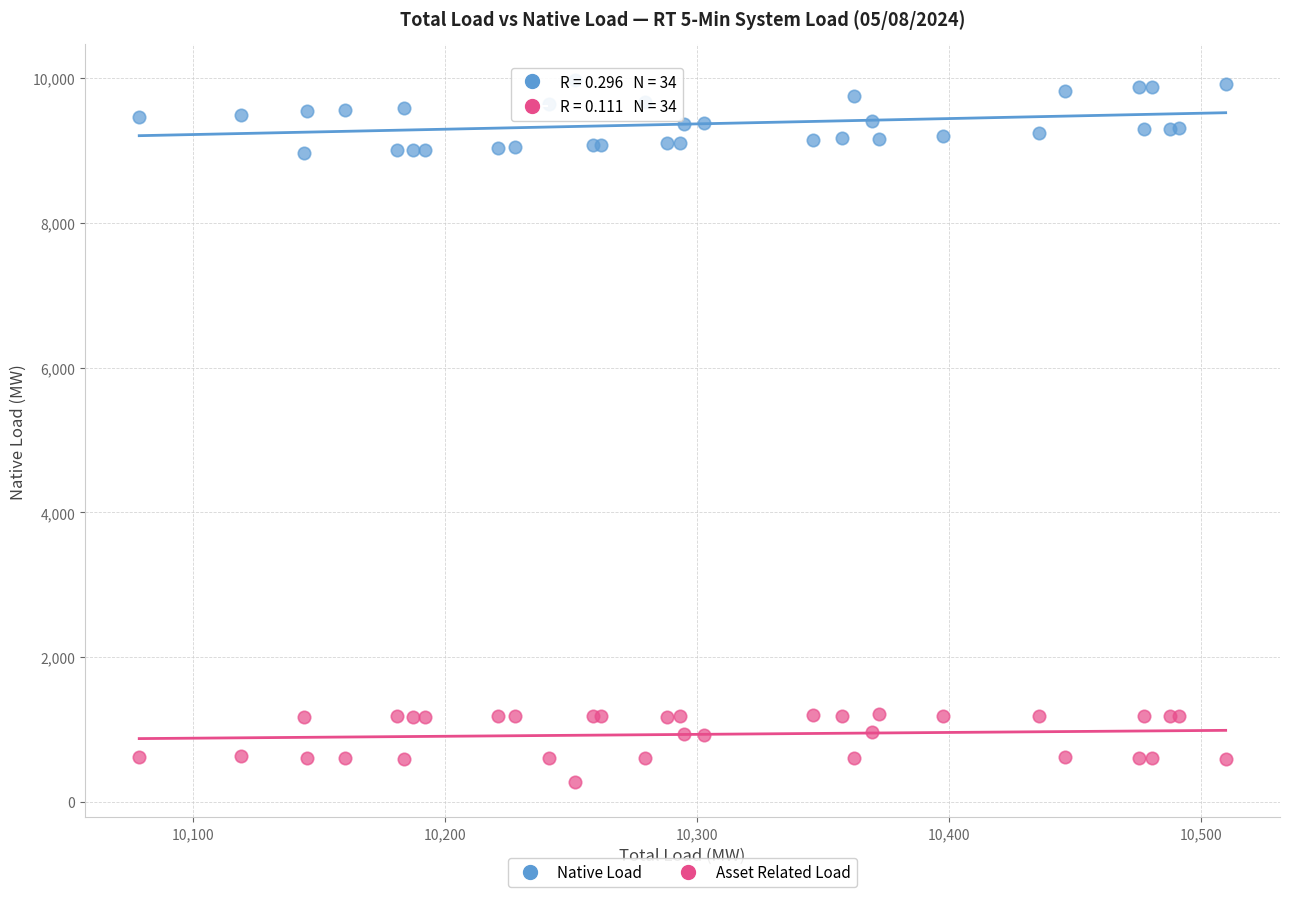

Which series contains the lowest Y value?

Asset Related Load